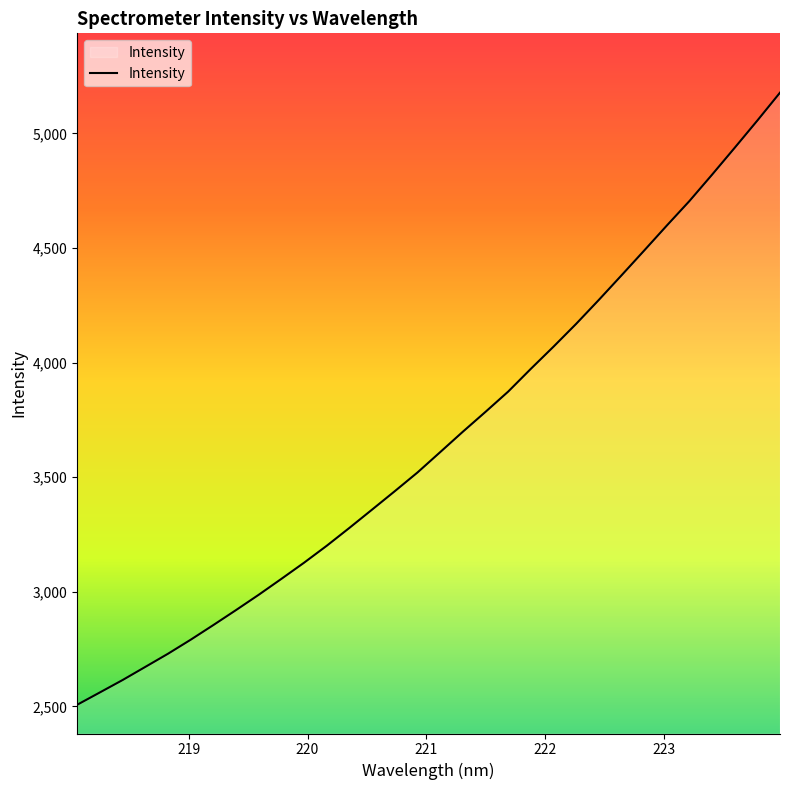

What is the difference between the maximum and minimum values?

2671.0